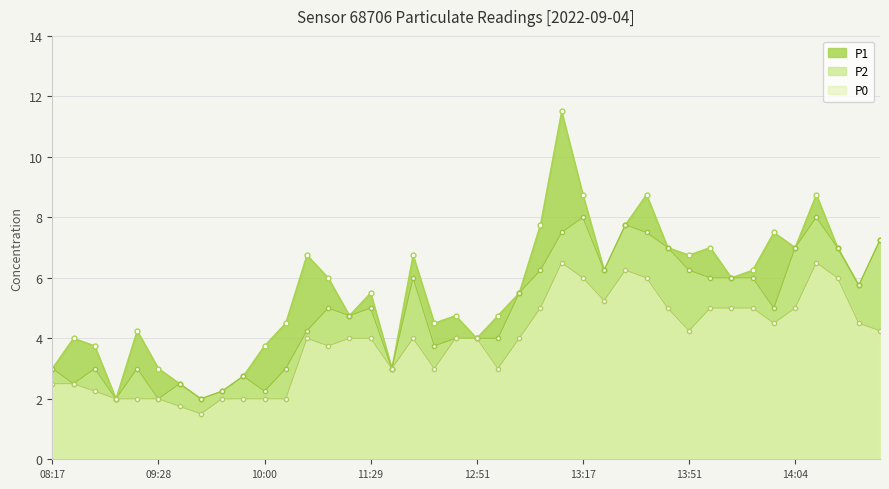

What is the difference between the second highest and minimum values in the P1 series?

6.8